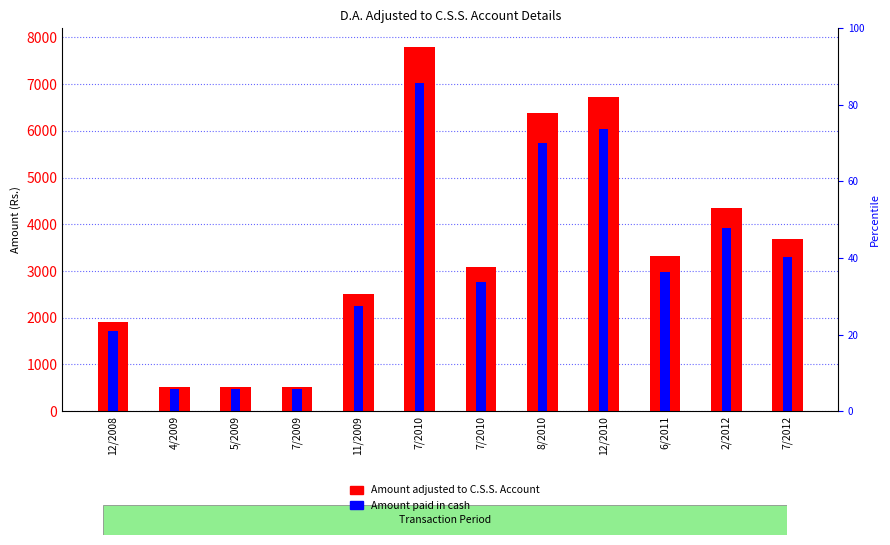

Where does the Amount paid in cash series first go above 2988?

7/2010